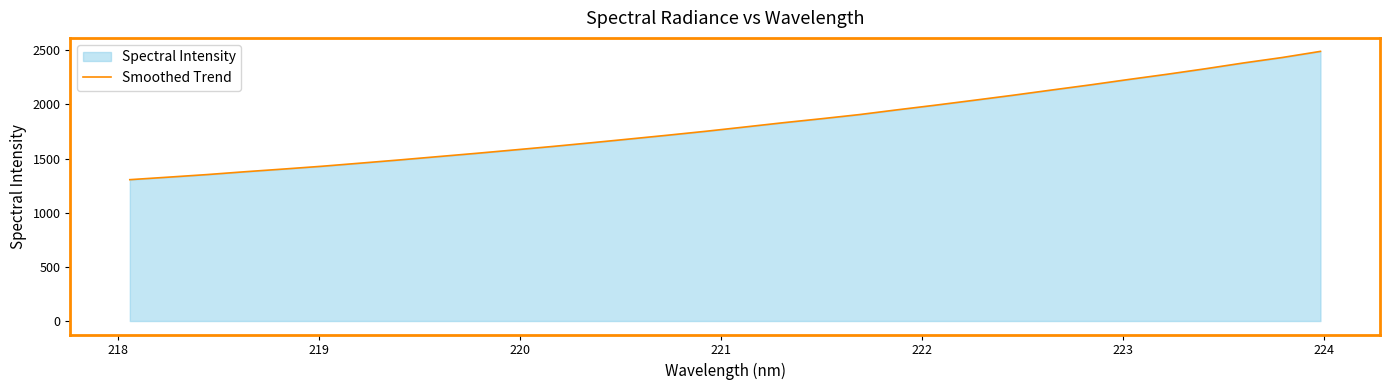

What is the difference between the maximum and minimum values?

1184.2